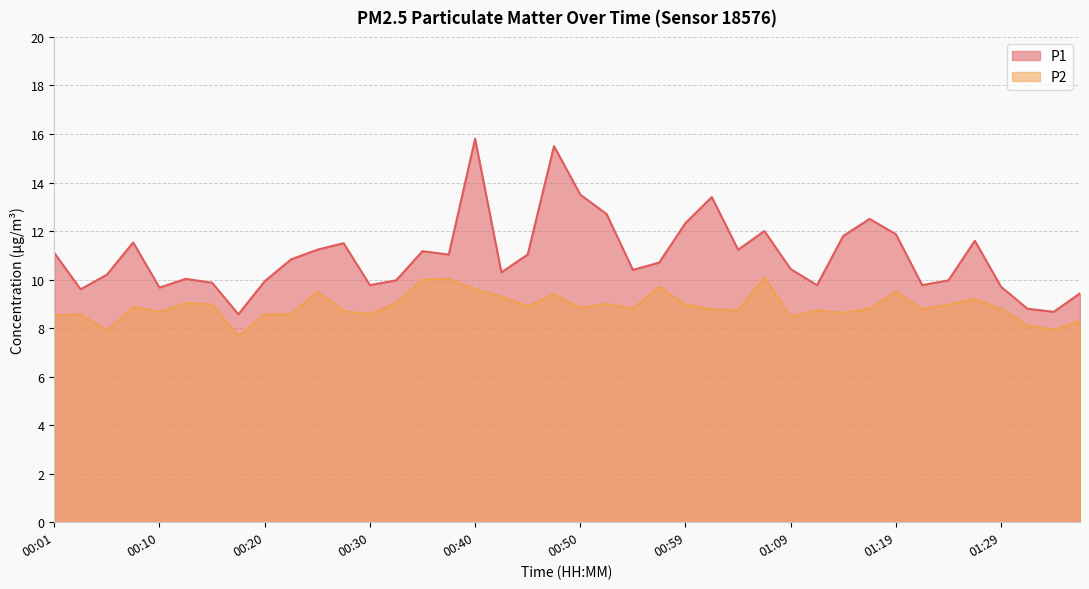

Which series has the largest total across all categories?

P1